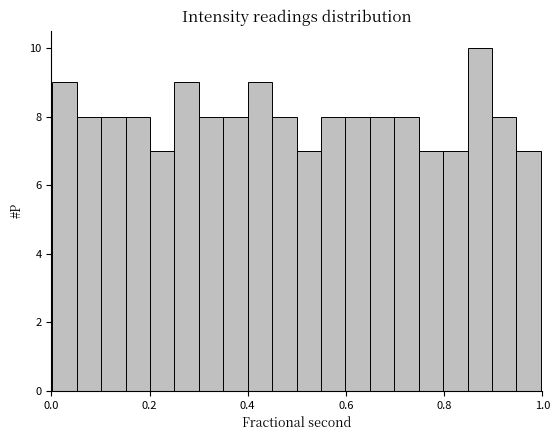

Around what value on the x-axis is the tallest bar? Give the approximate position of its centre, as read against the axis.

0.88